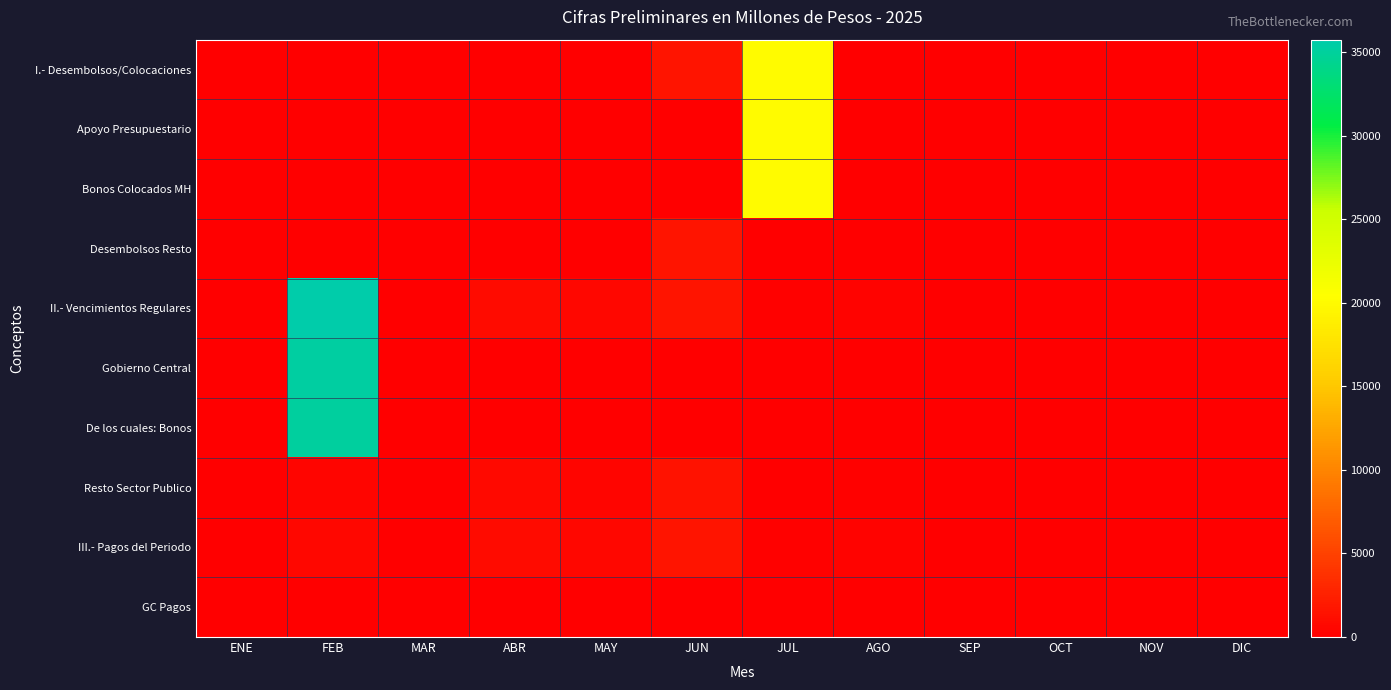

How many distinct data groups are displayed?

10